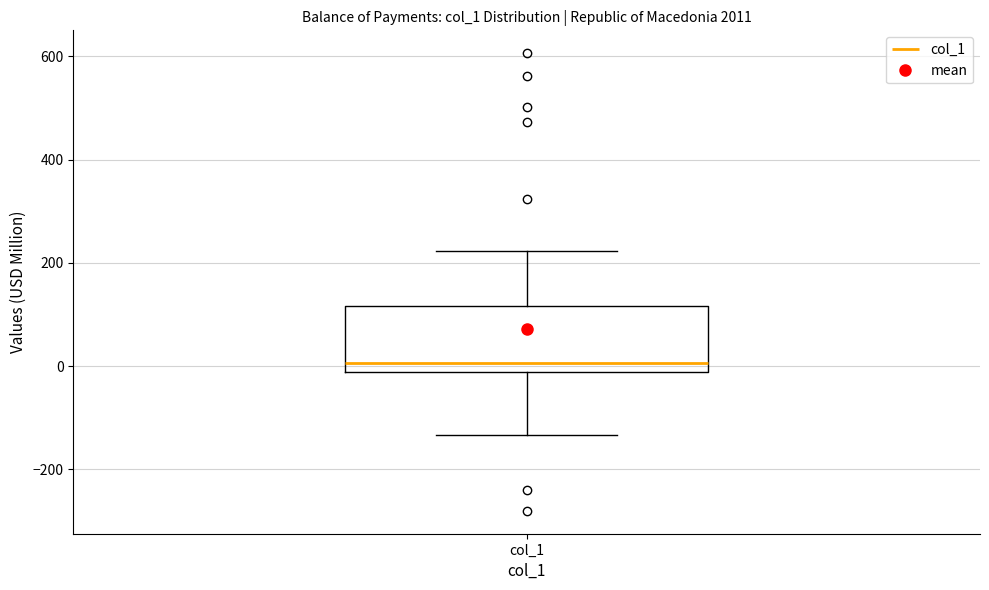

Where does the upper whisker of the box for col_1 end on the y-axis? The values are not printed on the chart, so give them approximately, as read against the axis.

220